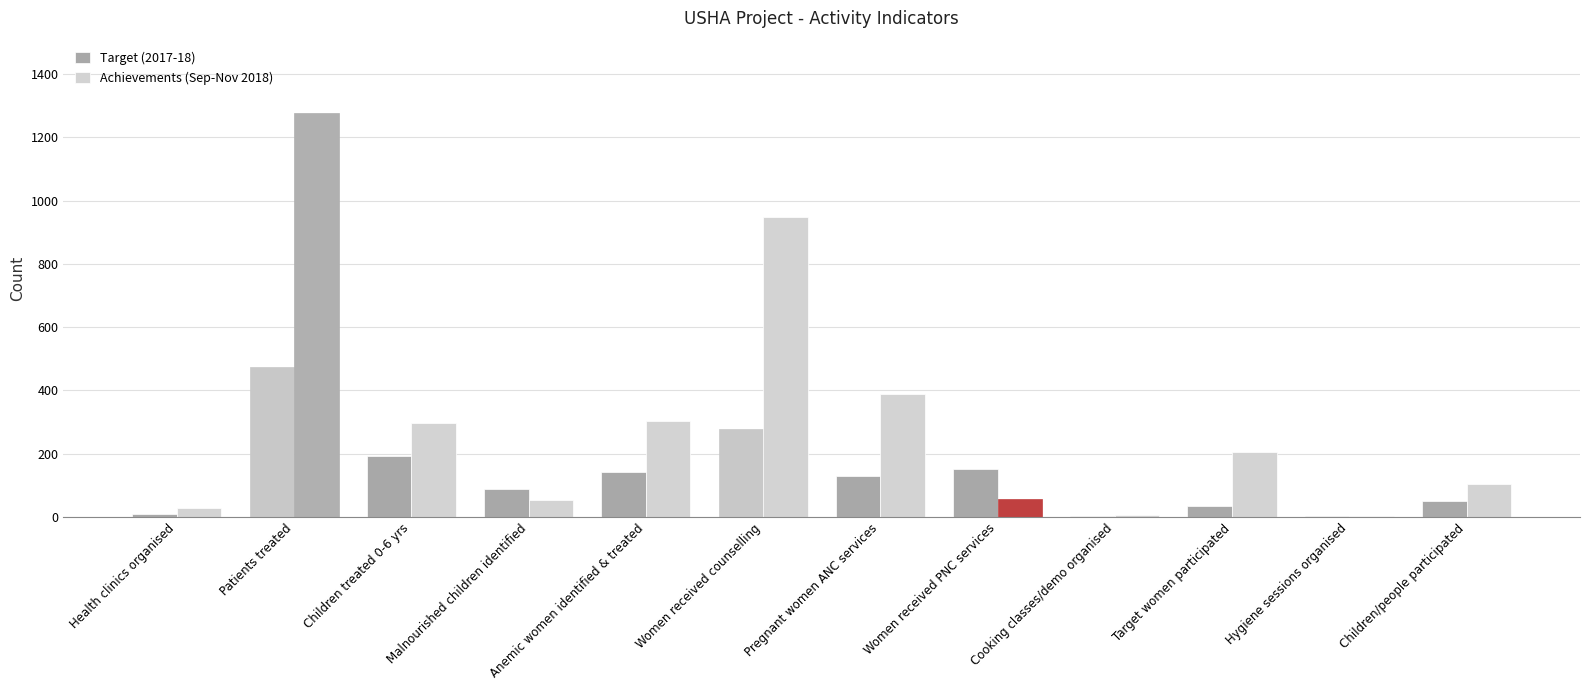

Which label corresponds to the largest value in the chart?

Patients treated